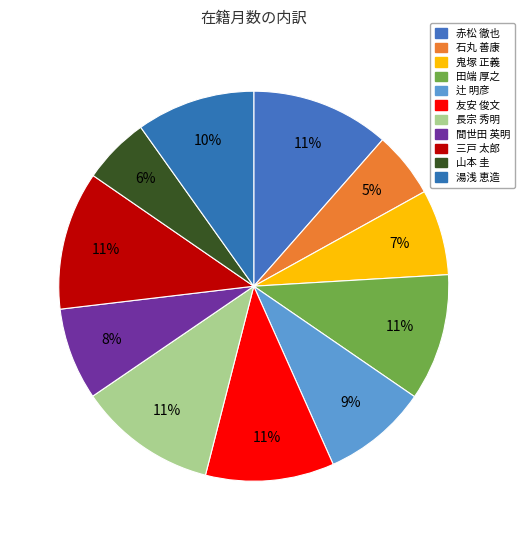

How many segments does this pie chart have?

11